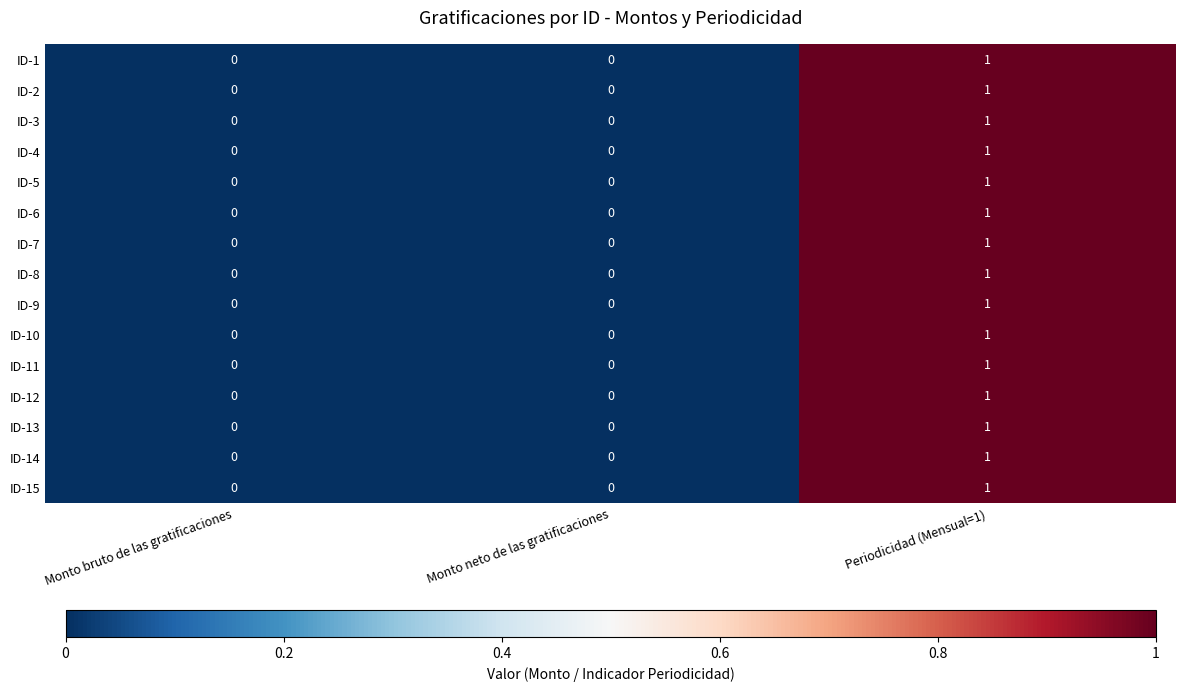

The value of ID-10 at Periodicidad (Mensual=1) is 1. True or false?

True